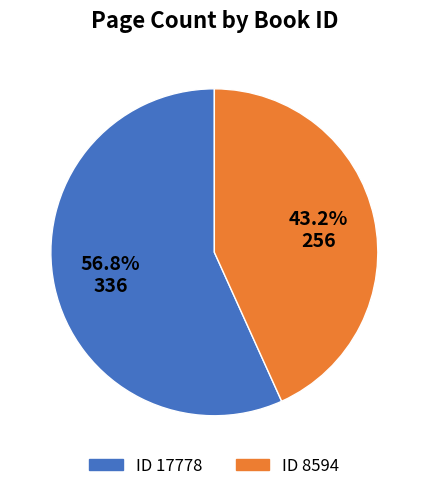

Do ID 8594 and ID 17778 together represent more than half of the pie?

Yes